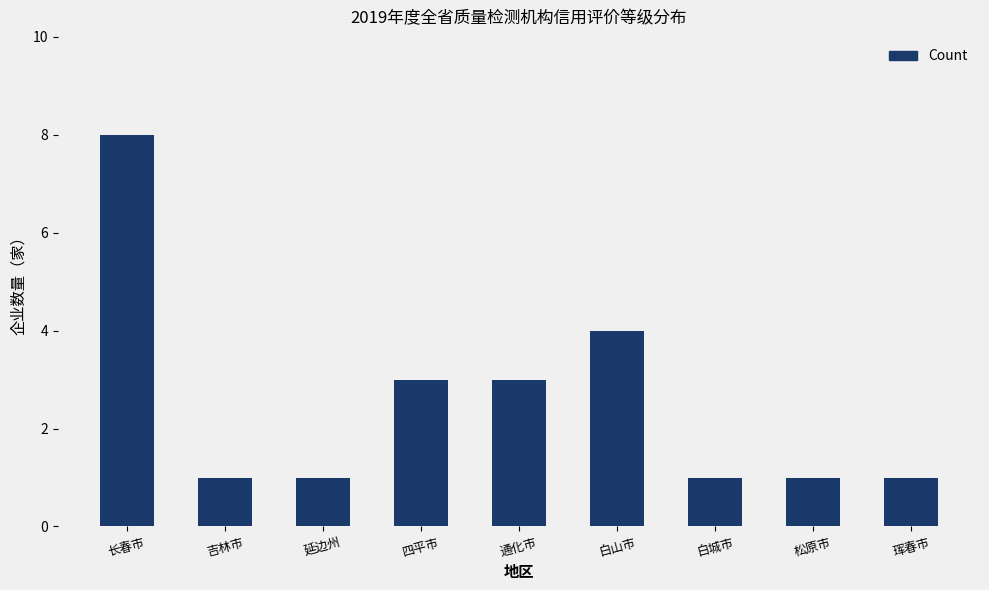

Where is the data nearest to the value 4?

白山市